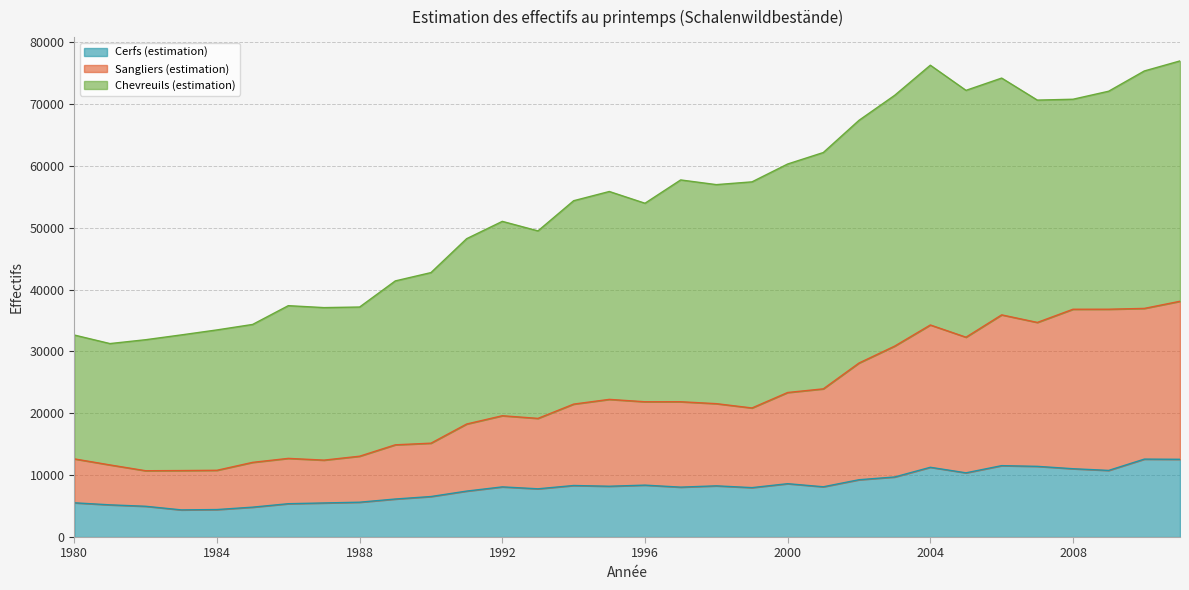

What is the average value of the Cerfs (estimation) series?

8079